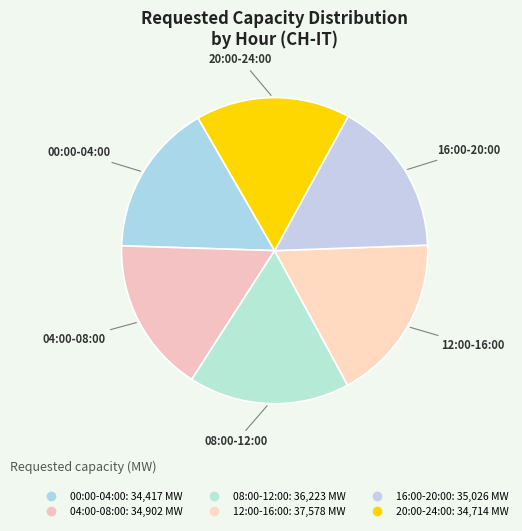

Count the number of slices in the pie.

6